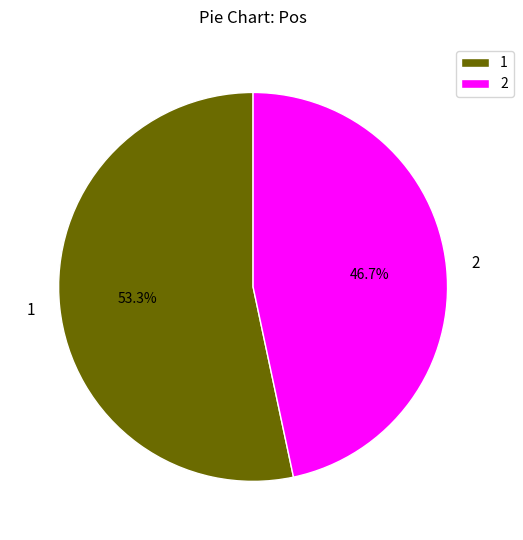

The 2 slice represents 47% of the pie. True or false?

True